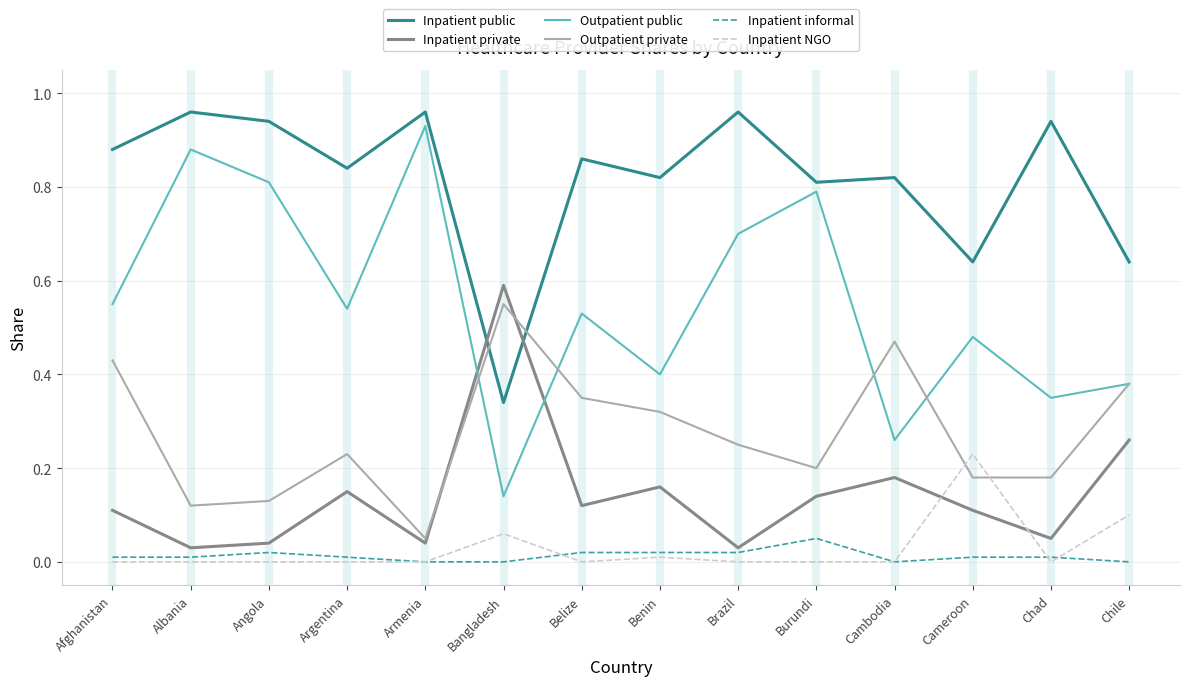

What is the total value across all series at Chile?

1.8